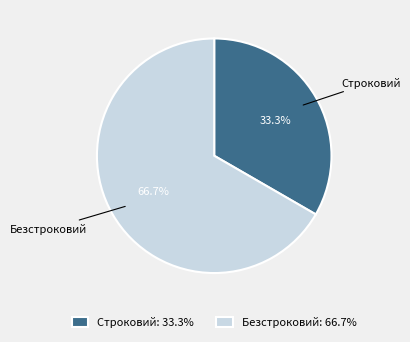

Count the number of slices in the pie.

2